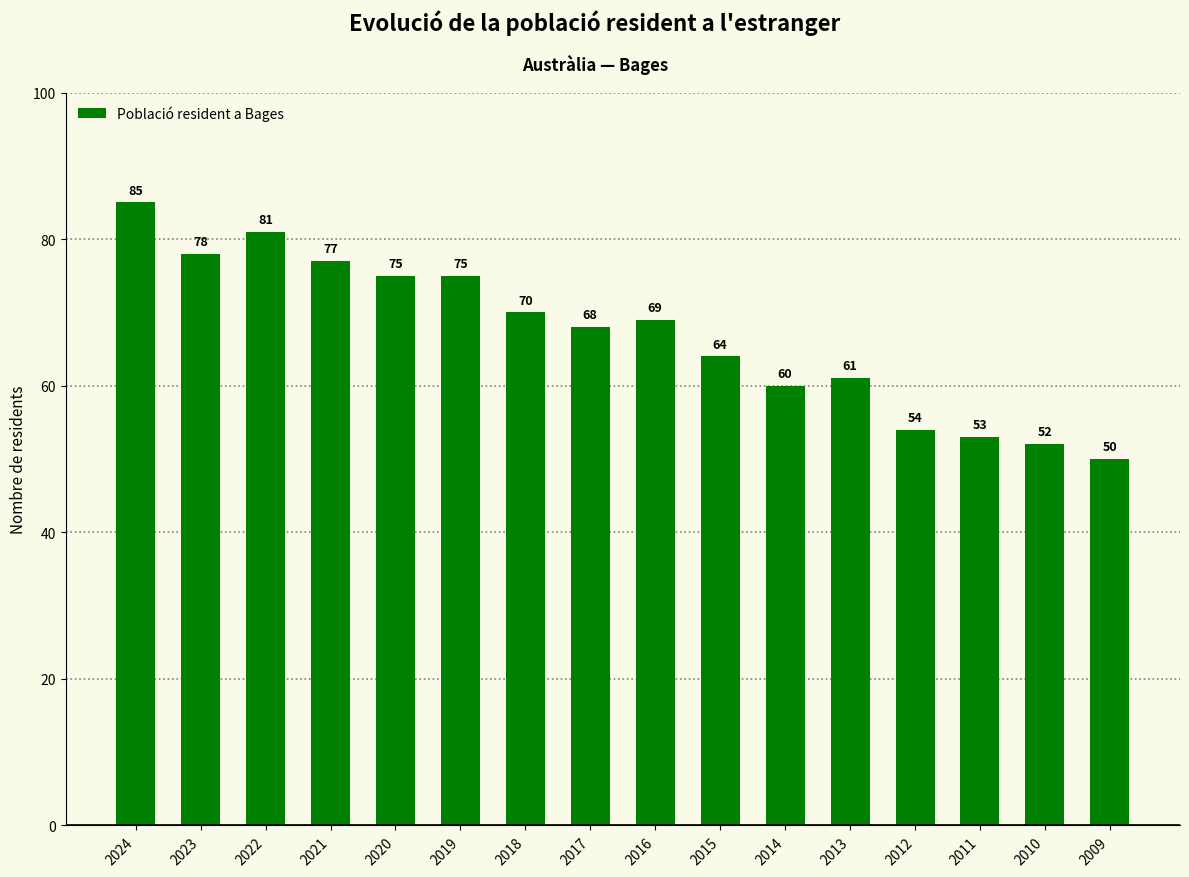

Does the chart contain any negative values?

No